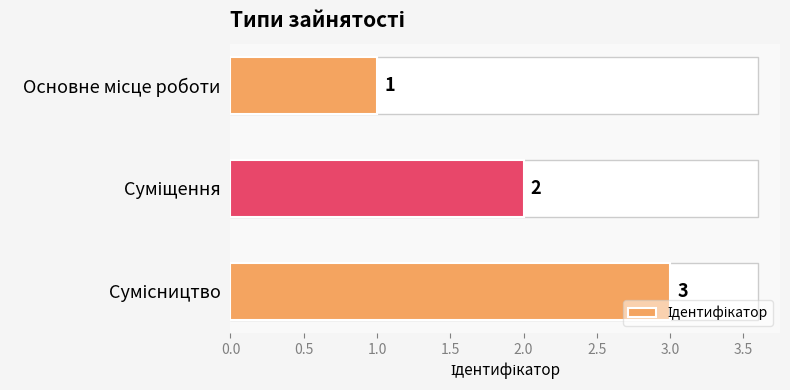

What is the change in value from Основне місце роботи to Сумісництво?

+2